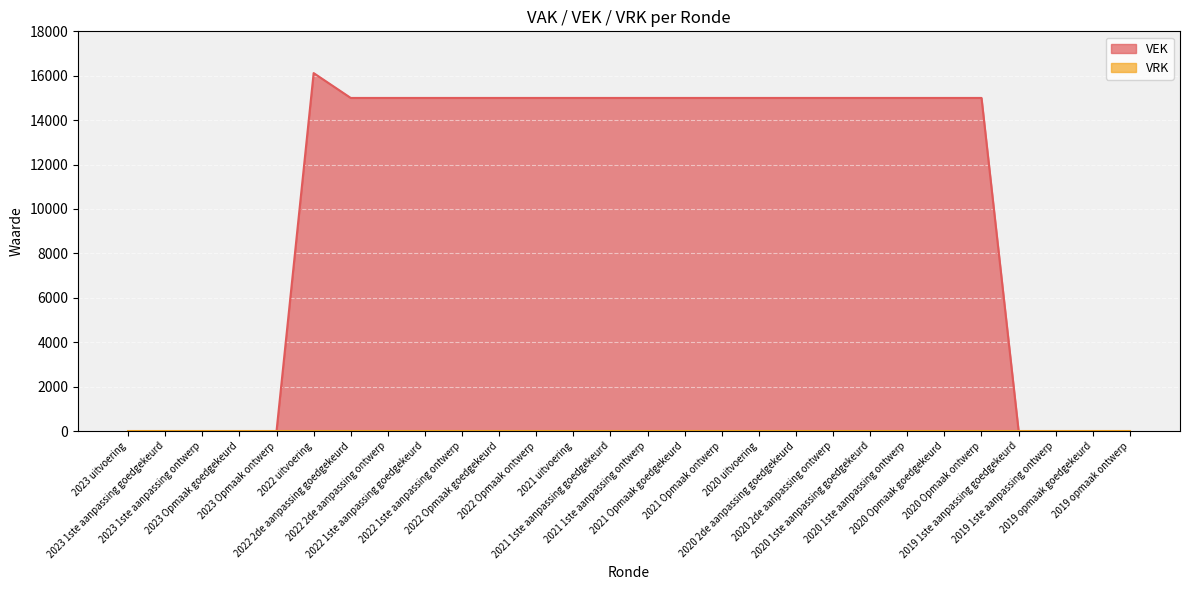

Between 2021 1ste aanpassing ontwerp and 2020 uitvoering, which is larger?

2021 1ste aanpassing ontwerp